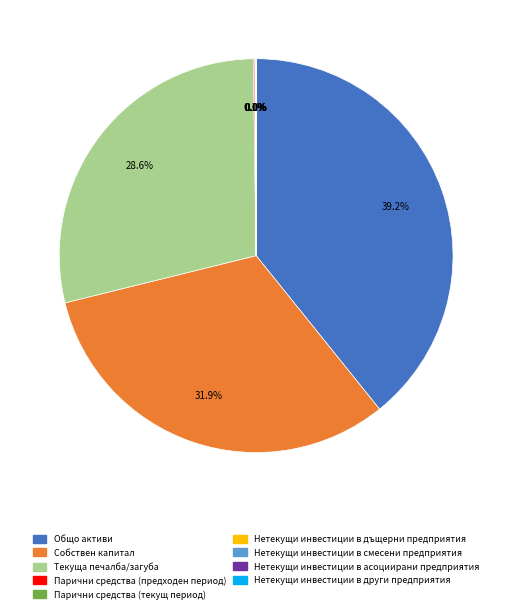

Between Общо активи and Текуща печалба/загуба, which is larger?

Общо активи